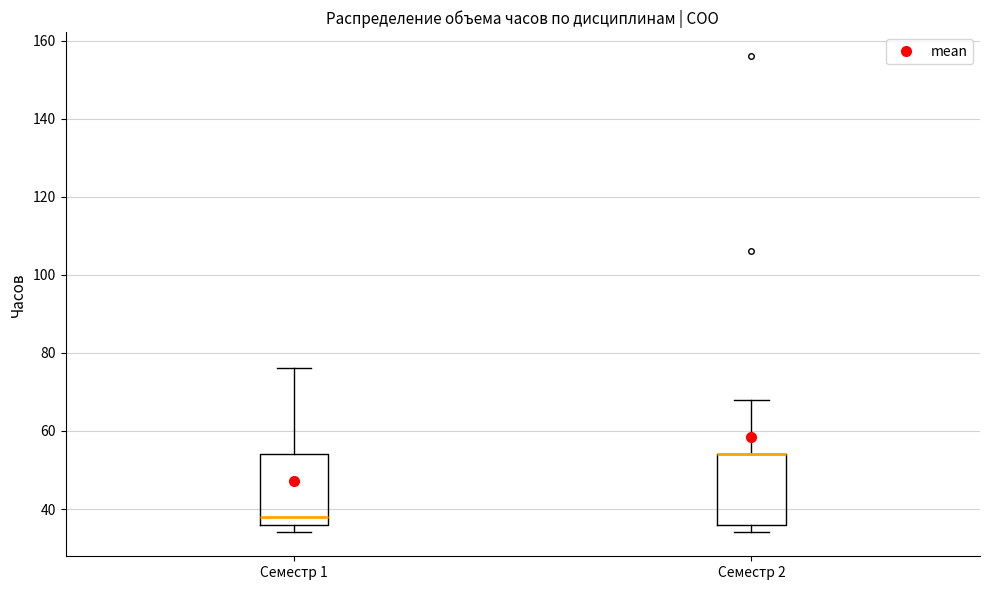

Where does the upper whisker of the box for Семестр 1 end on the y-axis? The values are not printed on the chart, so give them approximately, as read against the axis.

76